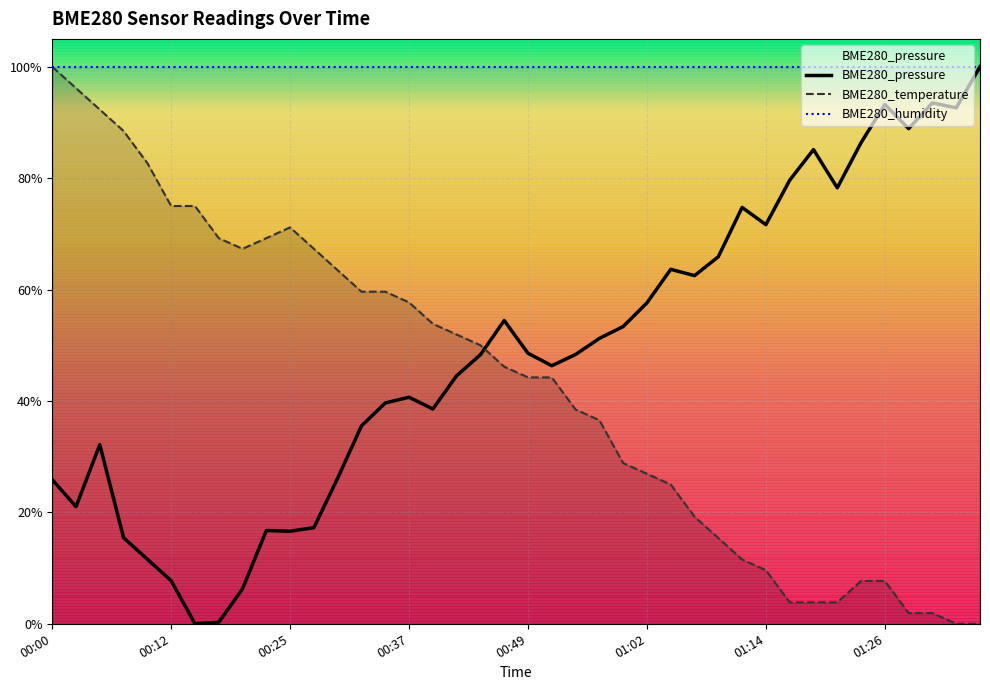

What is the value of the BME280_temperature point at the 19th from the left?

0.5